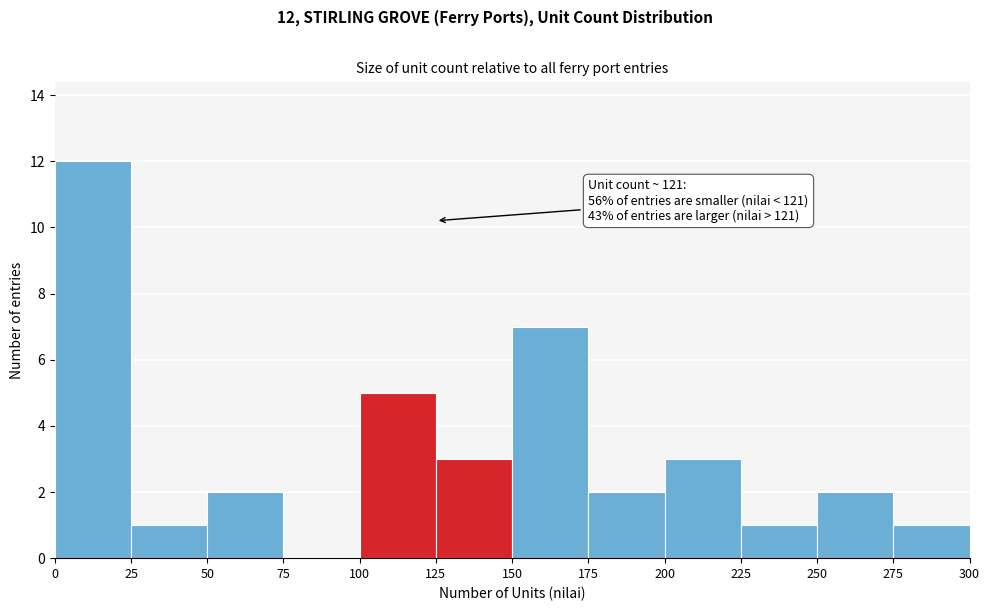

Which range on the x-axis has the tallest bar?

0 to 25